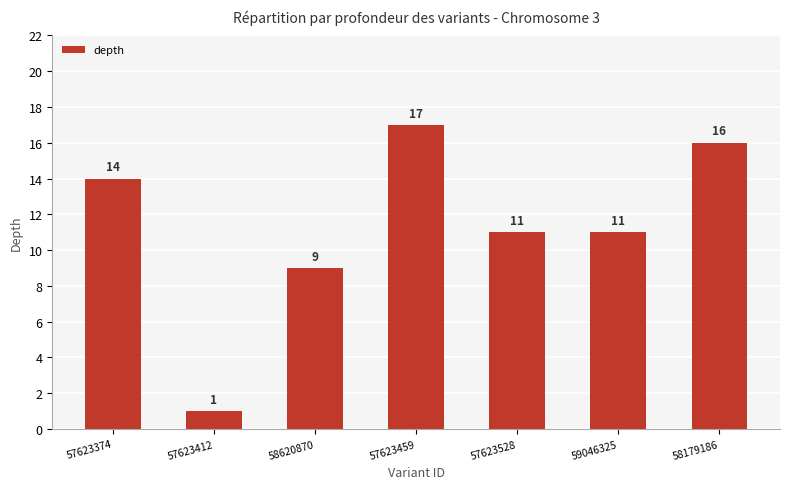

How many distinct data groups are displayed?

1